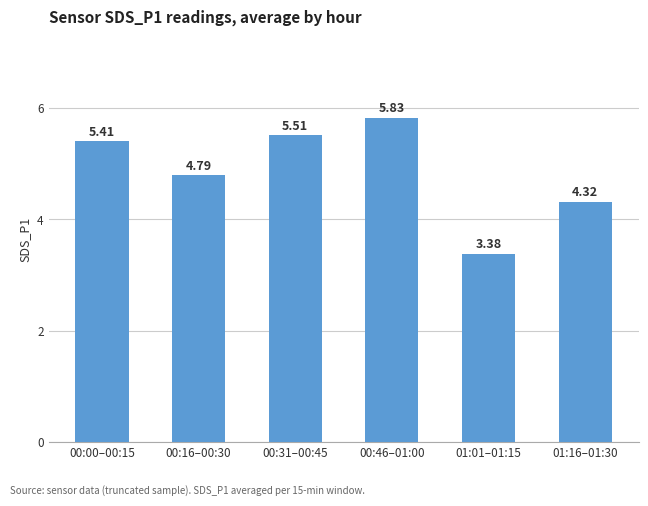

What is the difference between the values at 00:00–00:15 and 01:16–01:30?

1.1